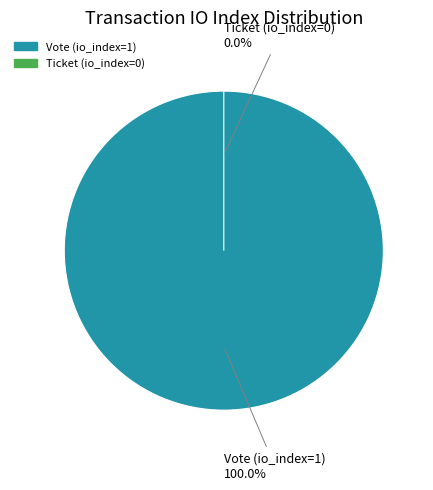

To the nearest percent, what is the difference between the Ticket (io_index=0) and Vote (io_index=1) slice percentages?

100%